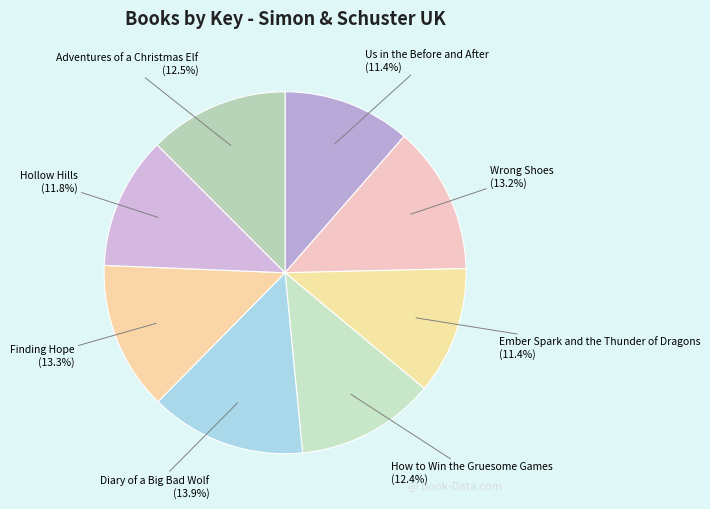

Is there a majority slice in this chart?

No